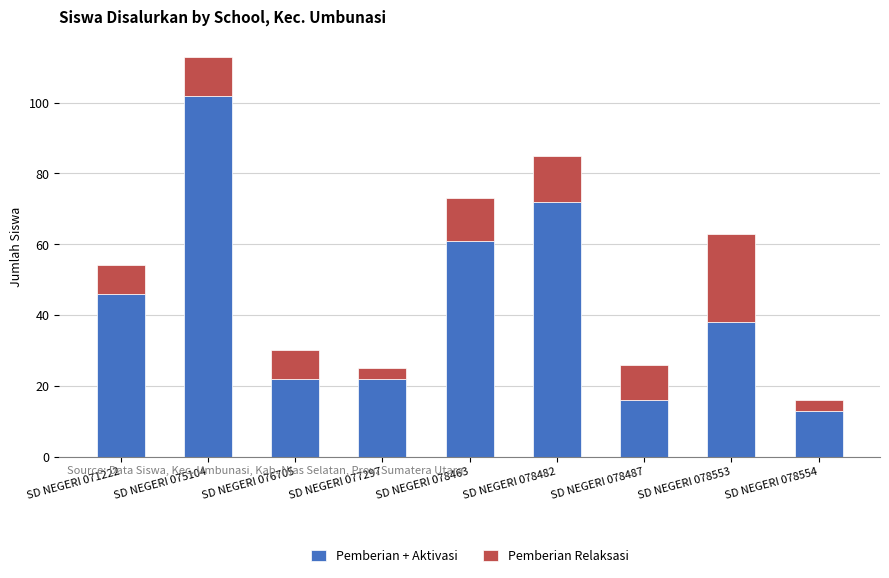

What is the sum of the Pemberian + Aktivasi values at SD NEGERI 075104 and SD NEGERI 077297?

124